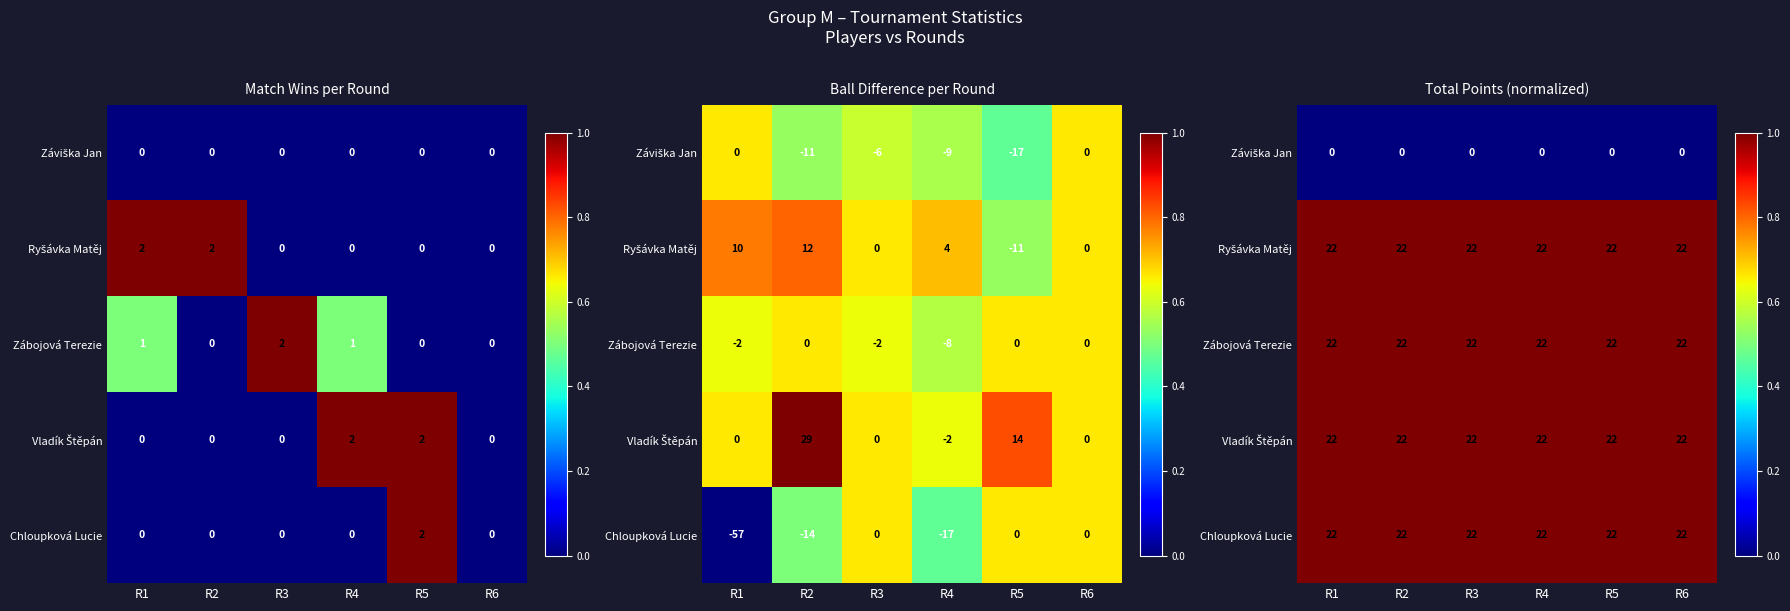

Rank the series at R3 from lowest to highest value.

Záviška Jan, Ryšávka Matěj, Zábojová Terezie, Vladík Štěpán, Chloupková Lucie